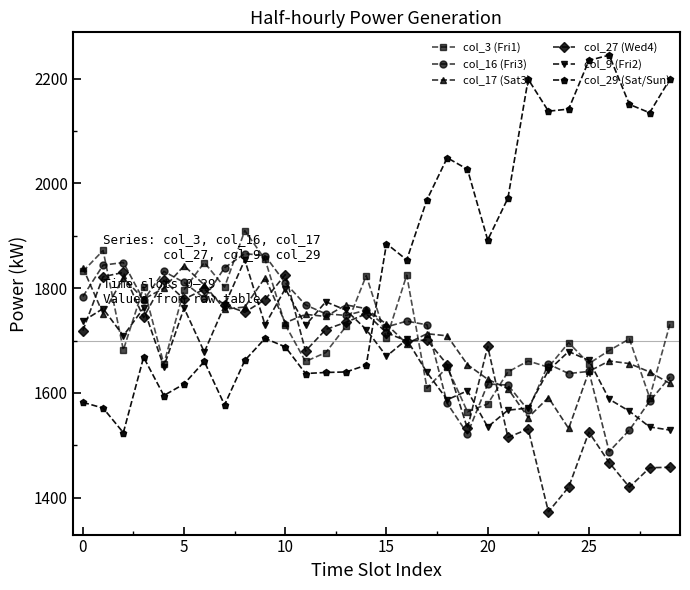

What is the value of the col_3 (Fri1) point at the 13th from the left?

1677